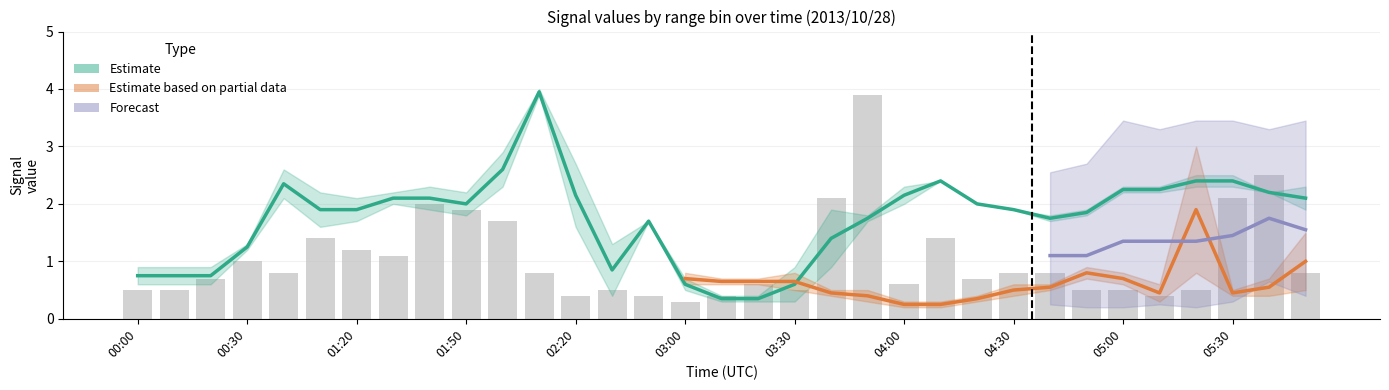

What position from the right is 01:20?

27